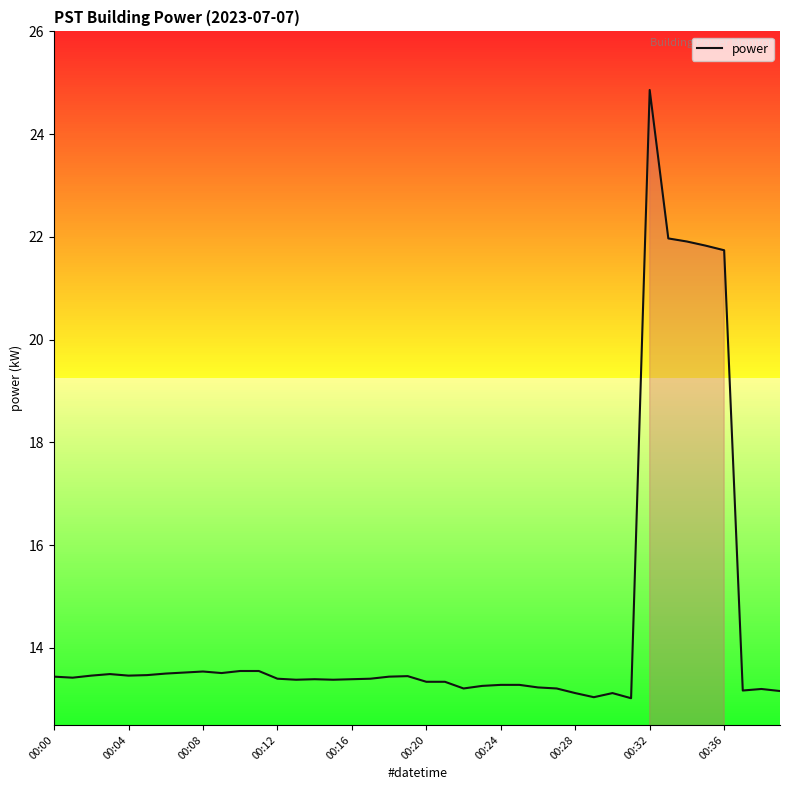

What is the maximum value shown in the chart?

24.9